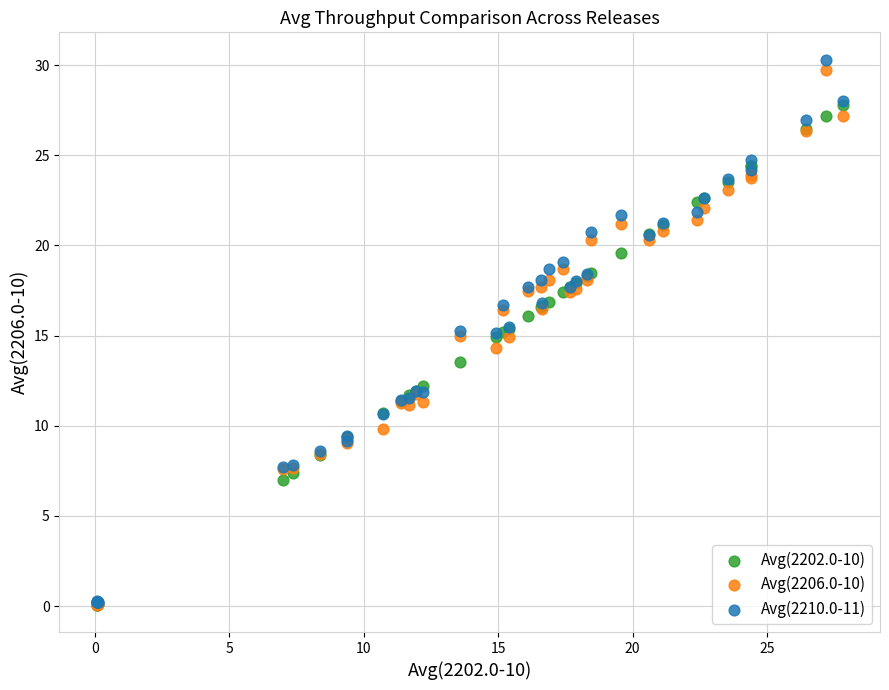

Which series contains the highest Y value?

Avg(2210.0-11)